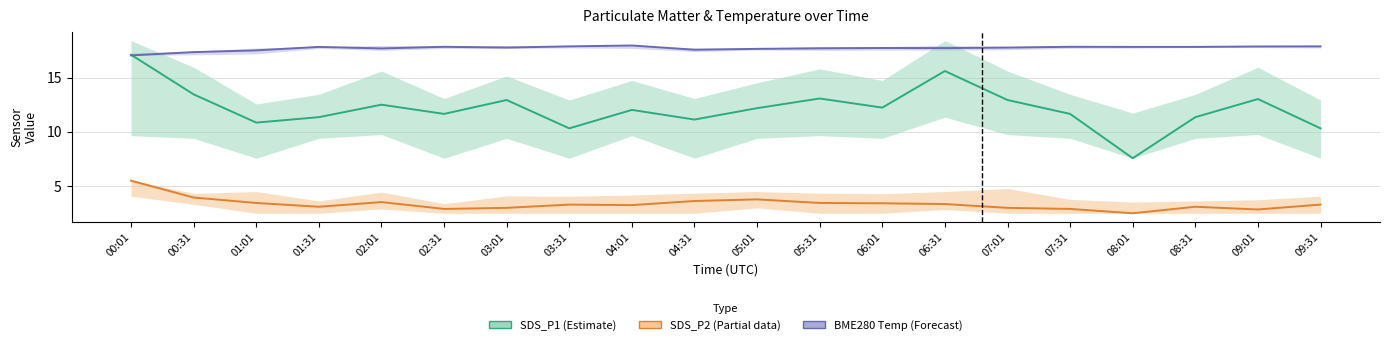

True or false: SDS_P2 (Partial data) and SDS_P1 (Estimate) cross at least once.

False